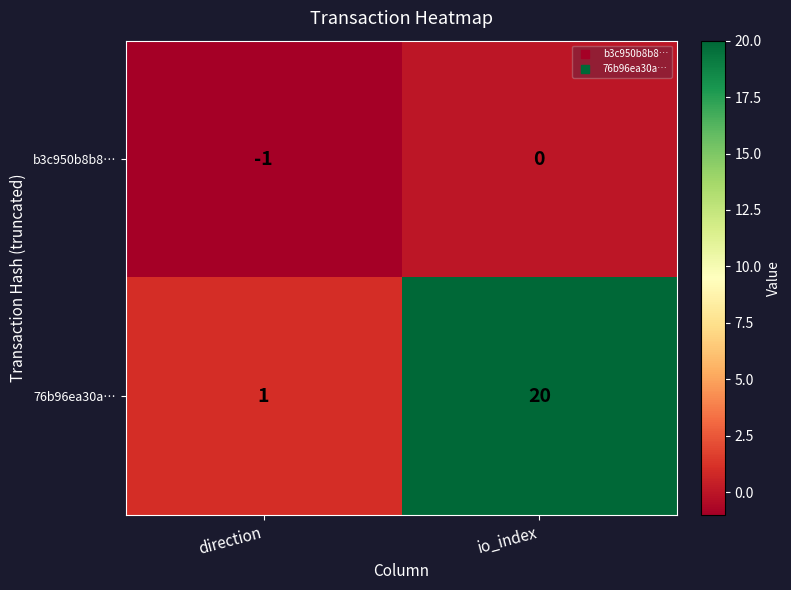

The value of 76b96ea30a… at io_index is 20. True or false?

True